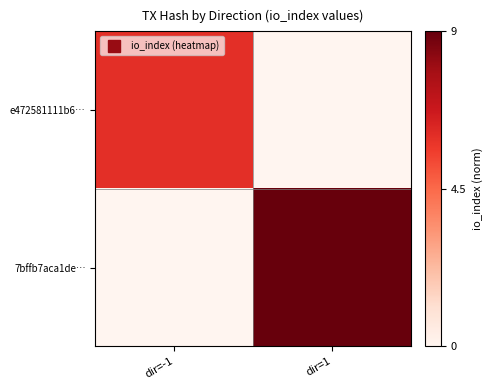

Reading left to right, list all the values displayed in this chart.

e472581111b6…: dir=-1=0.7	dir=1=0.0
7bffb7aca1de…: dir=-1=0.0	dir=1=1.0